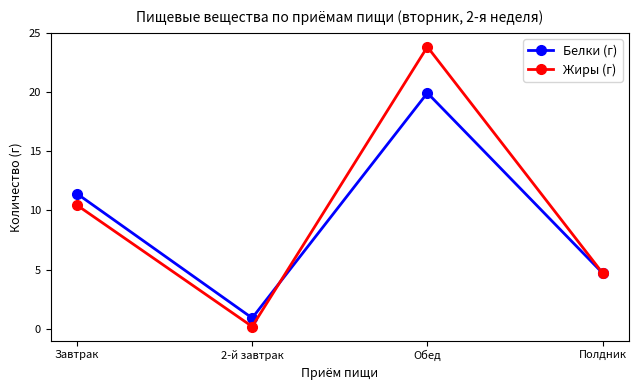

Is it true that Жиры (г) equals 3.0 at Завтрак?

False